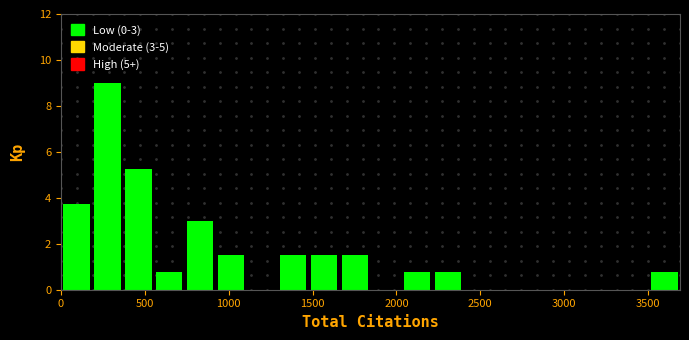

Read against the x-axis, roughly where is the centre of the tallest bar?

300